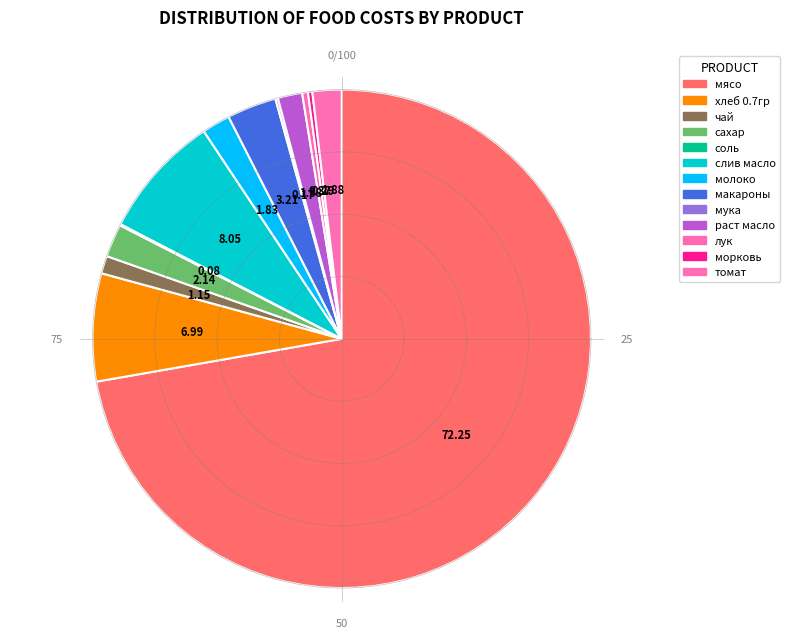

What is the largest slice in the pie chart?

мясо